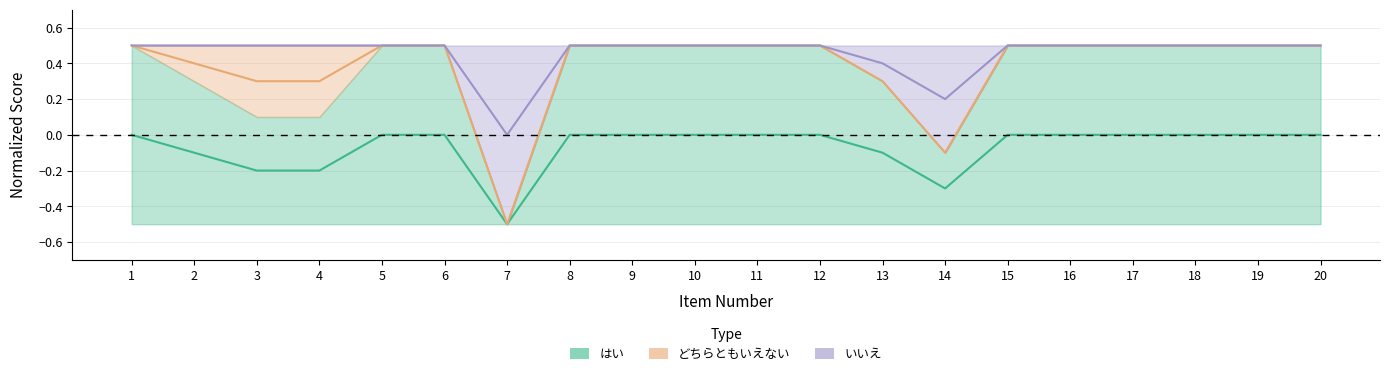

Which series changed the most between 5 and 16?

はい